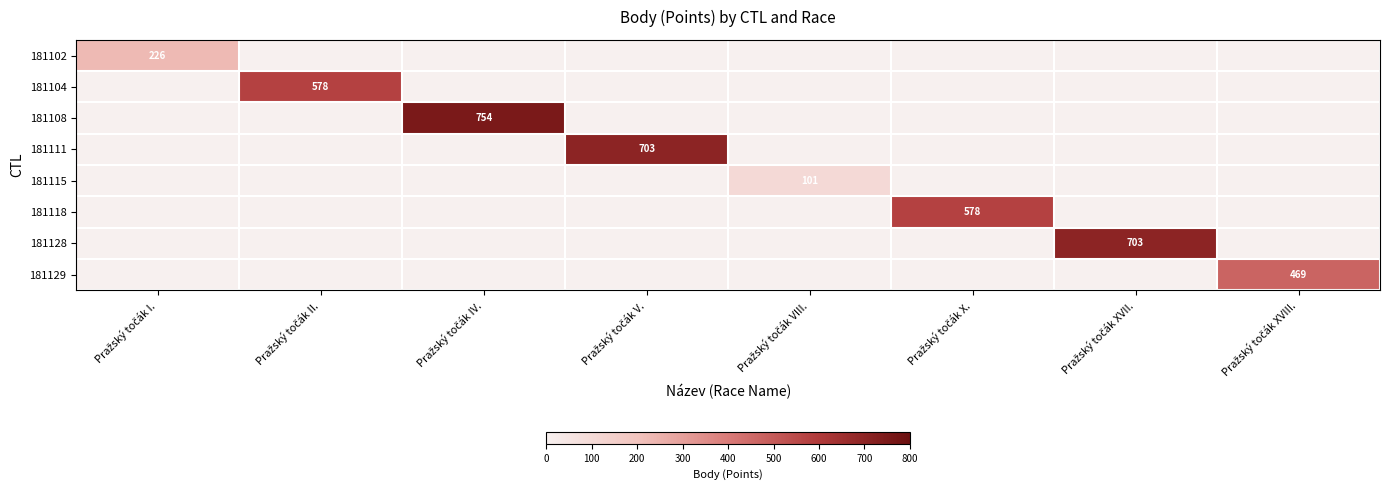

Which label corresponds to the largest value in the chart?

Pražský točák IV.